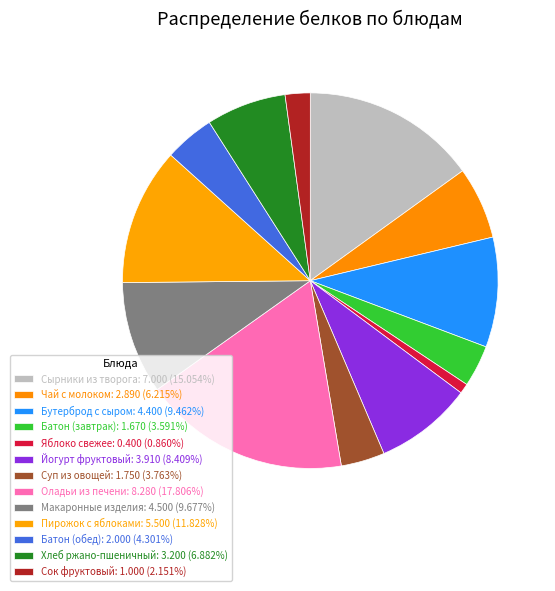

Rank the categories by value from lowest to highest.

Яблоко свежее, Сок фруктовый, Батон (завтрак), Суп из овощей, Батон (обед), Чай с молоком, Хлеб ржано-пшеничный, Йогурт фруктовый, Бутерброд с сыром, Макаронные изделия, Пирожок с яблоками, Сырники из творога, Оладьи из печени